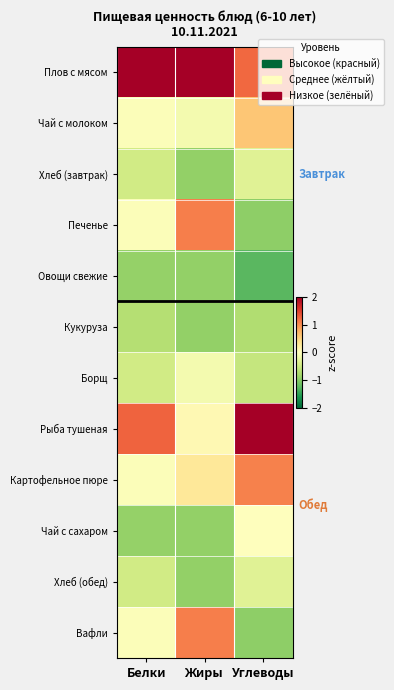

What is the spread (max minus min) of values at Жиры?

3.2